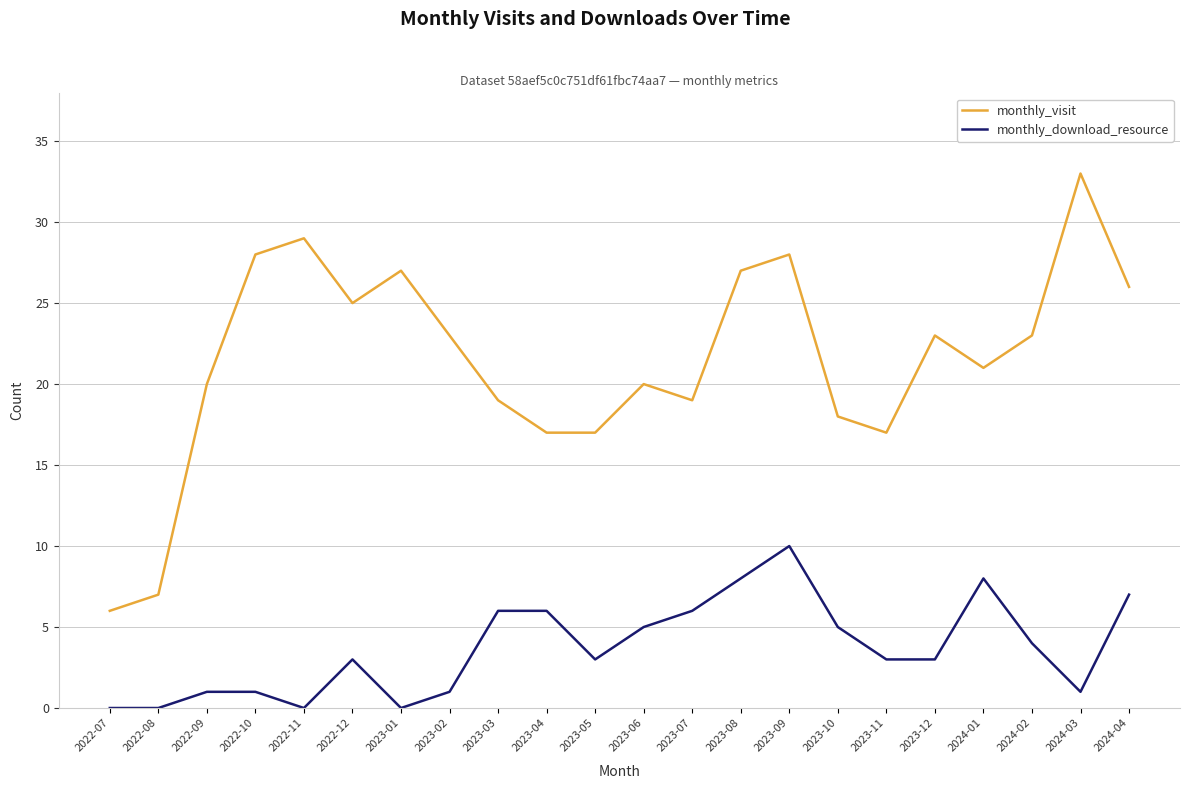

Rank the series at 2023-11 from highest to lowest value.

monthly_visit, monthly_download_resource